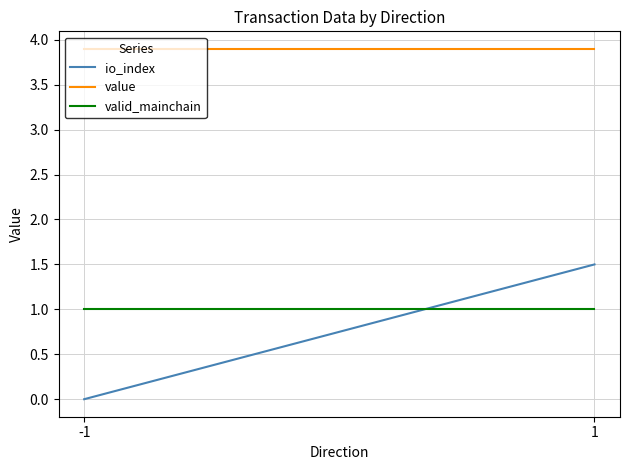

What are all the series names shown in the legend?

io_index, value, valid_mainchain